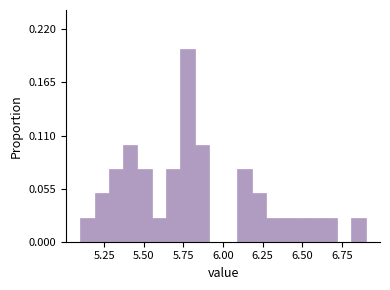

Around what value on the x-axis is the tallest bar? Give the approximate position of its centre, as read against the axis.

5.80